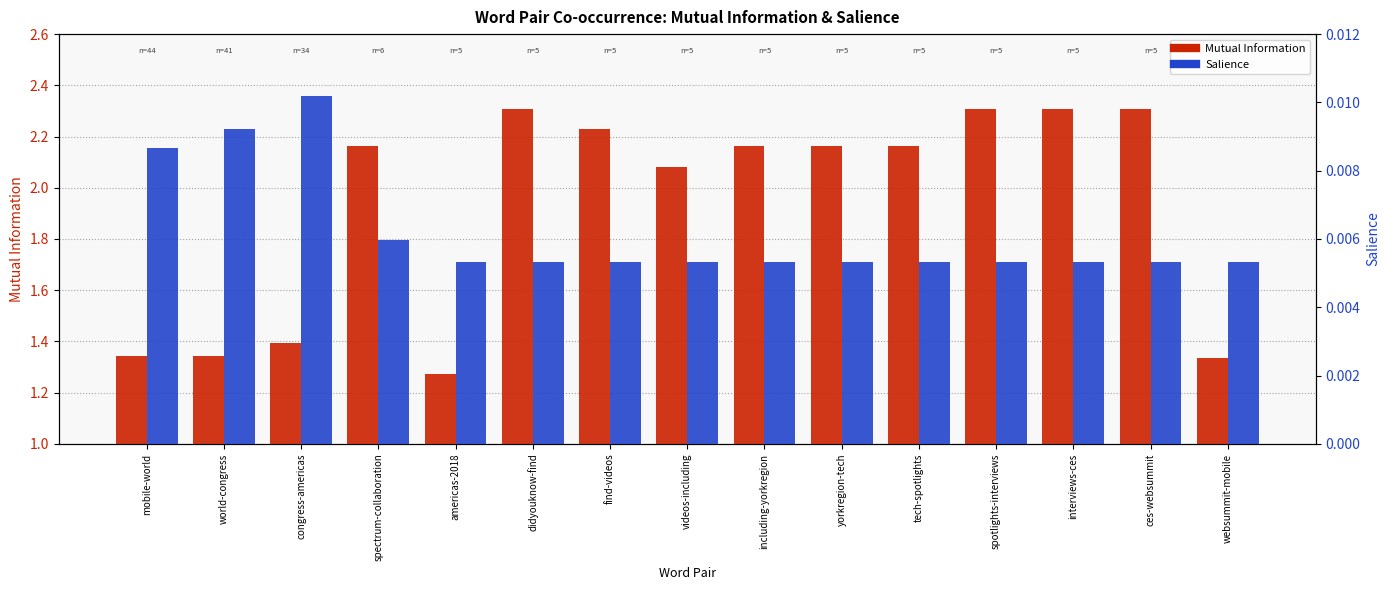

Which series has the largest range (max minus min)?

Mutual Information